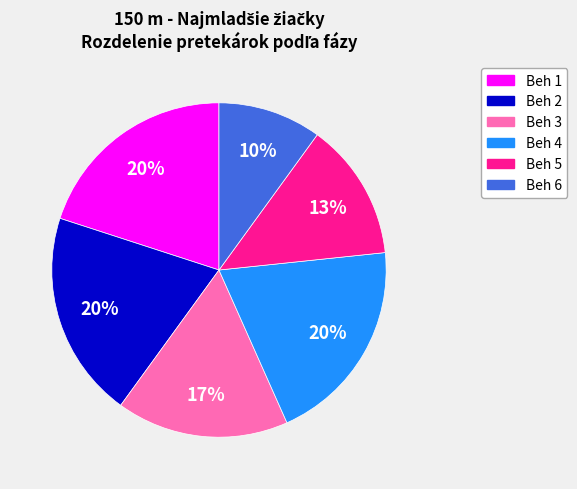

Does any single category account for the majority?

No